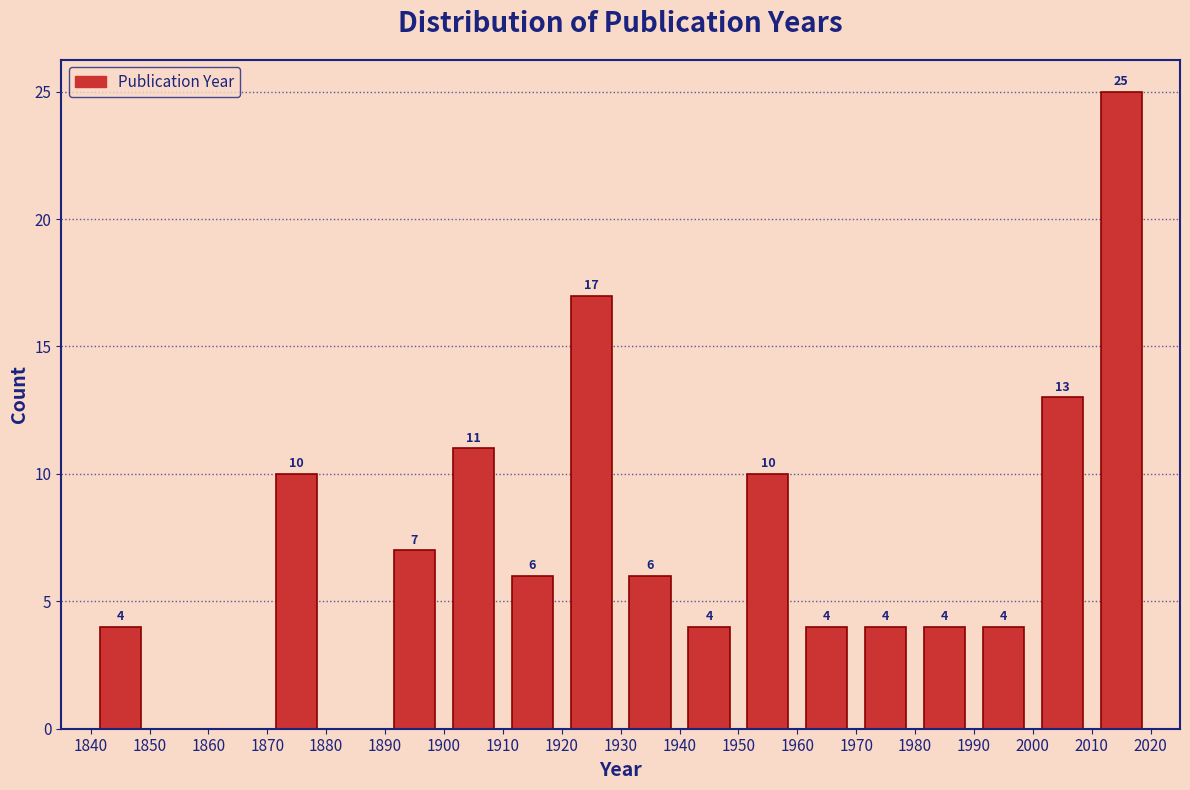

Which range on the x-axis has the tallest bar?

2010 to 2020